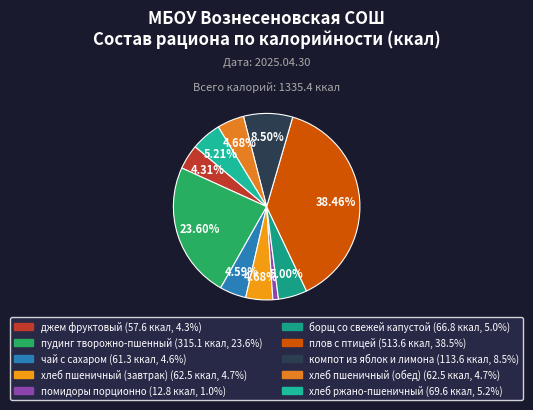

To the nearest percent, what is the average slice percentage?

10%